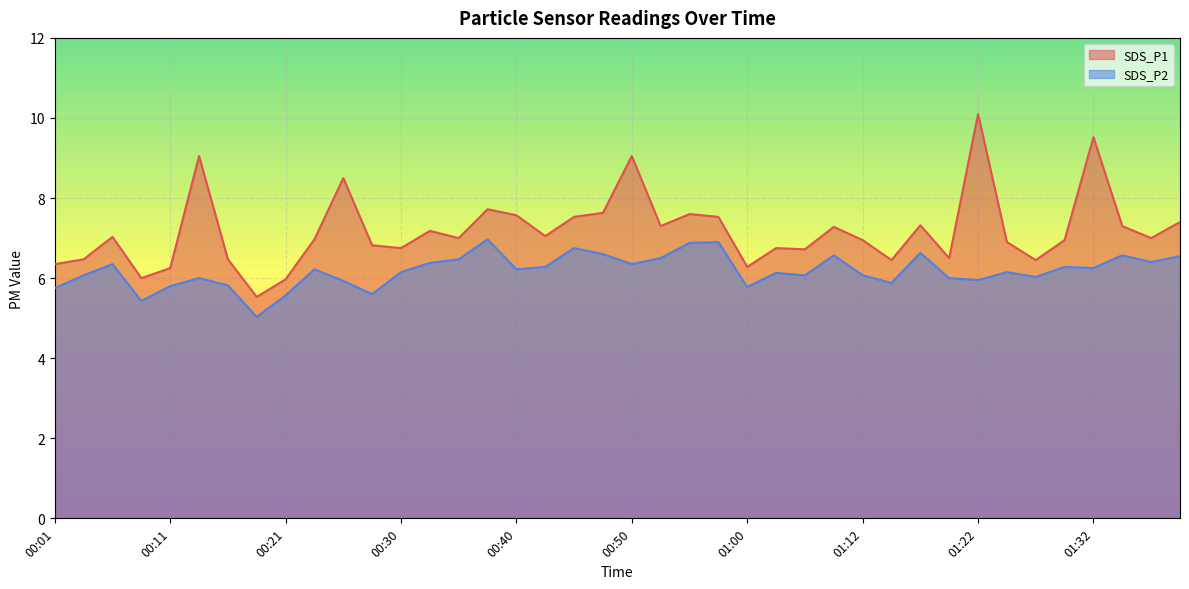

How many lines are shown in the chart?

2